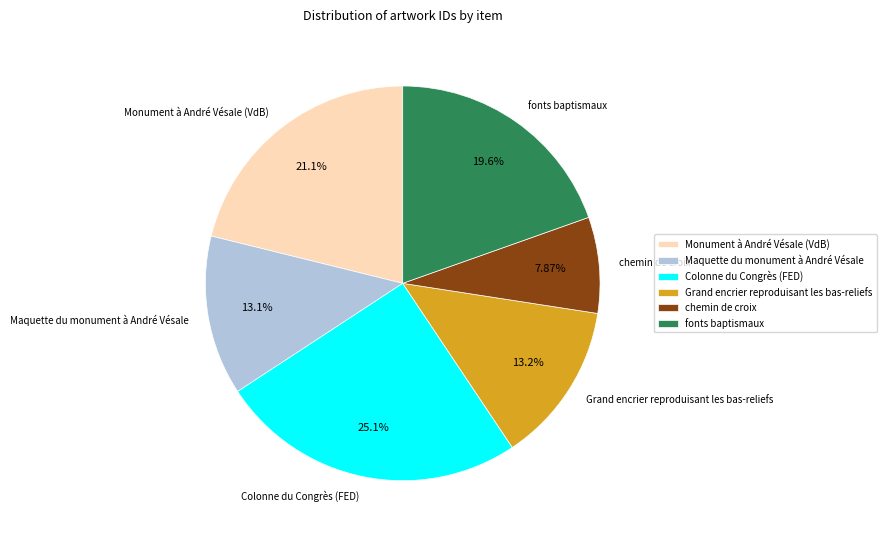

Approximately how many times larger is the value at Grand encrier reproduisant les bas-reliefs compared to Maquette du monument à André Vésale?

1.0